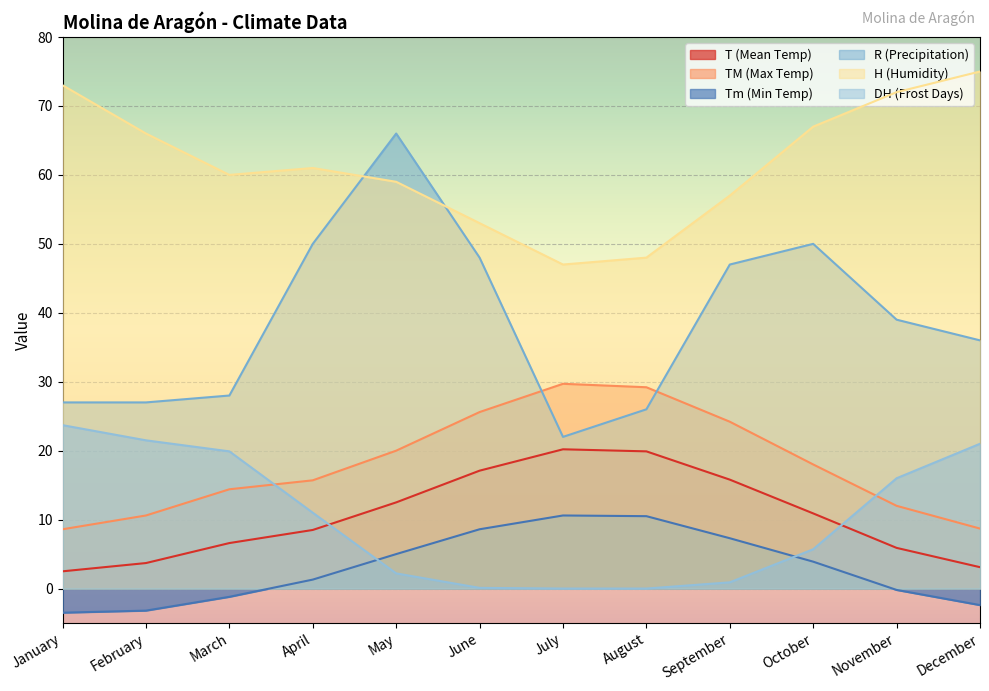

How many positive values does the Tm (Min Temp) series have?

7